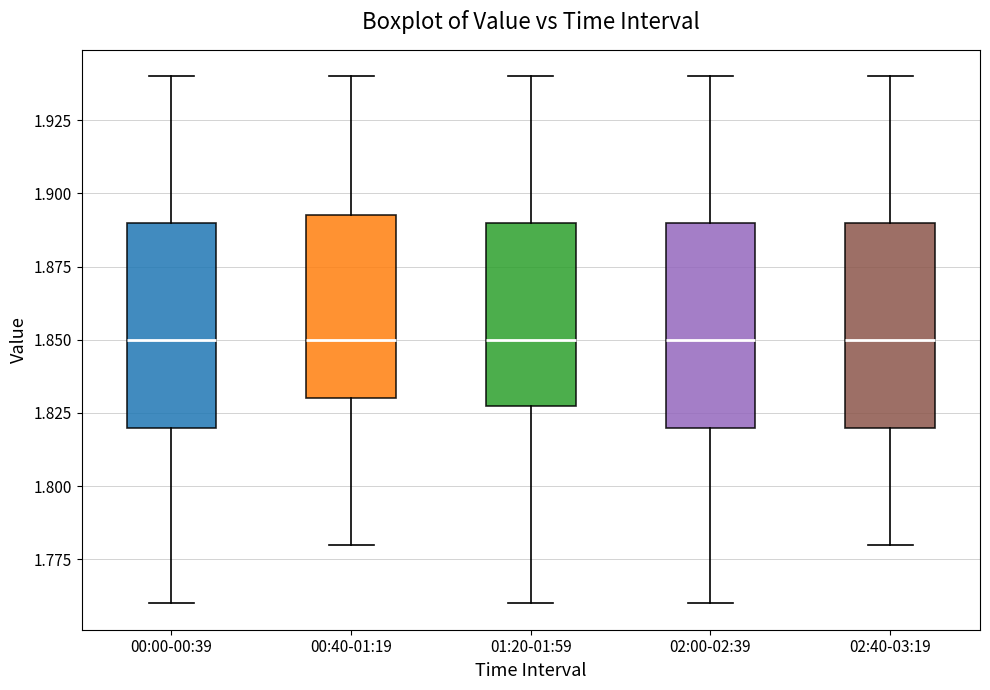

Where does the median line of the box for 02:00-02:39 sit on the y-axis? The values are not printed on the chart, so give them approximately, as read against the axis.

1.850